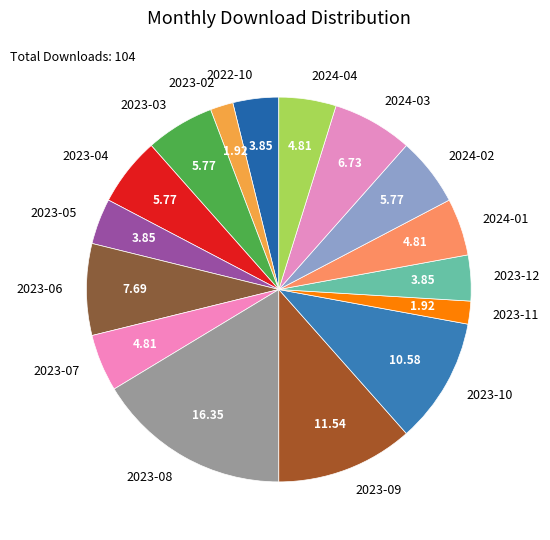

Which has a higher value, 2023-05 or 2023-08?

2023-08